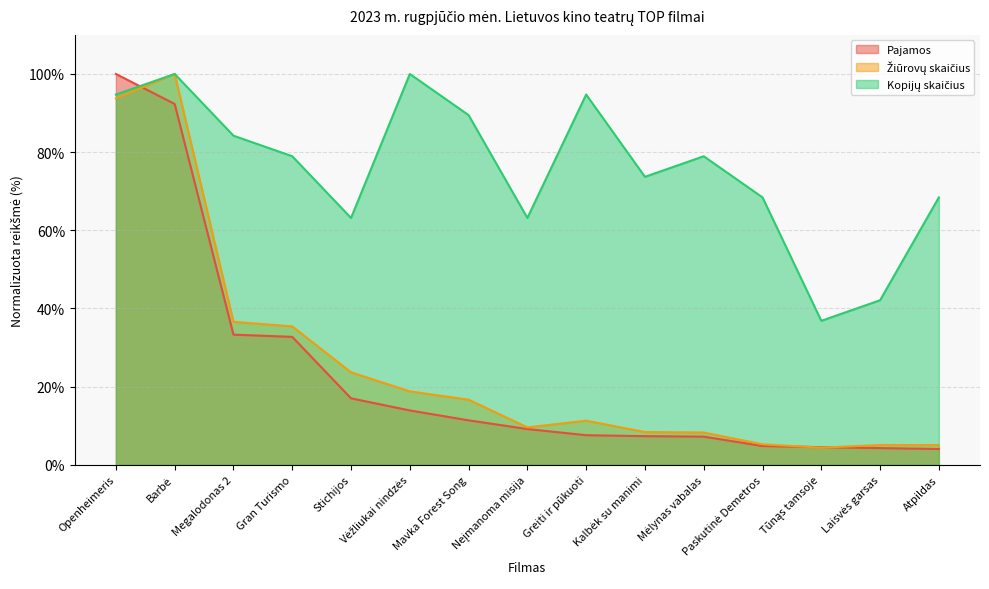

Reading left to right, extract all data points from this chart.

Pajamos: Openheimeris=100.0	Barbė=92.3	Megalodonas 2=33.3	Gran Turismo=32.7	Stichijos=17.0	Vėžliukai nindzės=13.9	Mavka Forest Song=11.4	Neįmanoma misija=9.2	Greiti ir pūkuoti=7.6	Kalbėk su manimi=7.3	Mėlynas vabalas=7.2	Paskutinė Demetros=4.8	Tūnąs tamsoje=4.5	Laisvės garsas=4.3	Atpildas=4.0
Žiūrovų skaičius: Openheimeris=93.8	Barbė=100.0	Megalodonas 2=36.6	Gran Turismo=35.4	Stichijos=23.7	Vėžliukai nindzės=18.8	Mavka Forest Song=16.7	Neįmanoma misija=9.6	Greiti ir pūkuoti=11.3	Kalbėk su manimi=8.4	Mėlynas vabalas=8.3	Paskutinė Demetros=5.3	Tūnąs tamsoje=4.4	Laisvės garsas=5.1	Atpildas=5.0
Kopijų skaičius: Openheimeris=94.7	Barbė=100.0	Megalodonas 2=84.2	Gran Turismo=78.9	Stichijos=63.2	Vėžliukai nindzės=100.0	Mavka Forest Song=89.5	Neįmanoma misija=63.2	Greiti ir pūkuoti=94.7	Kalbėk su manimi=73.7	Mėlynas vabalas=78.9	Paskutinė Demetros=68.4	Tūnąs tamsoje=36.8	Laisvės garsas=42.1	Atpildas=68.4